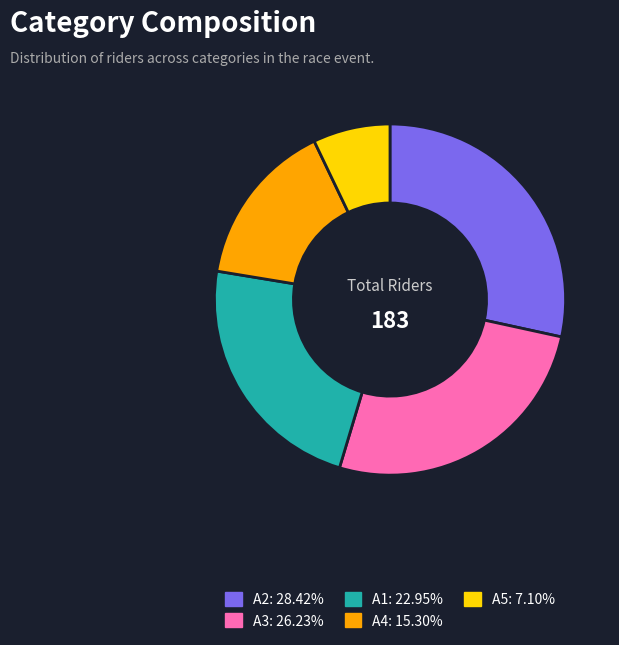

Count the number of slices in the pie.

5